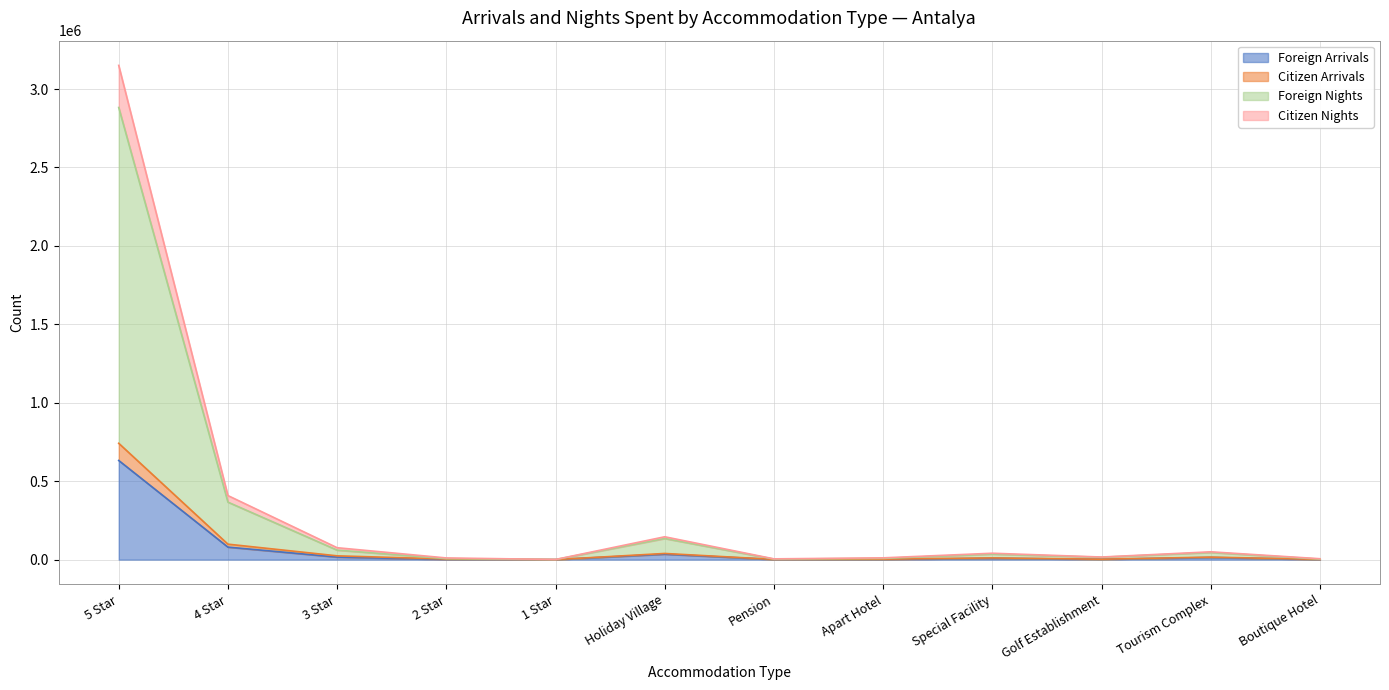

How many lines are shown in the chart?

4